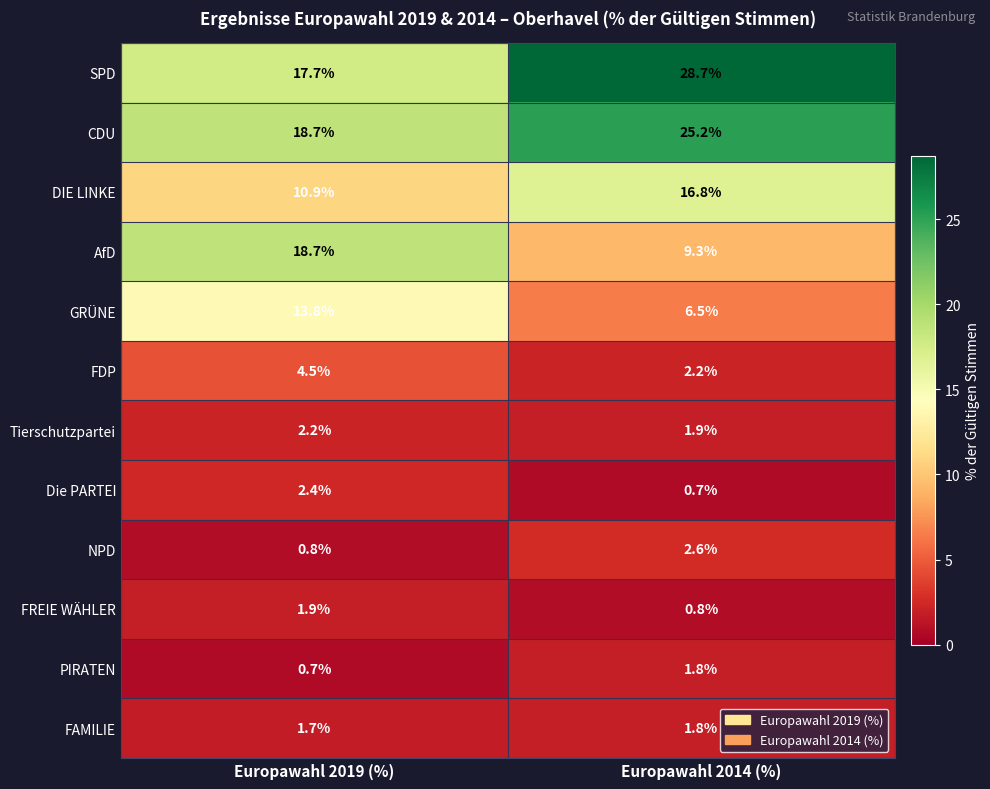

Is it true that SPD equals 43.3 at Europawahl 2014 (%)?

False